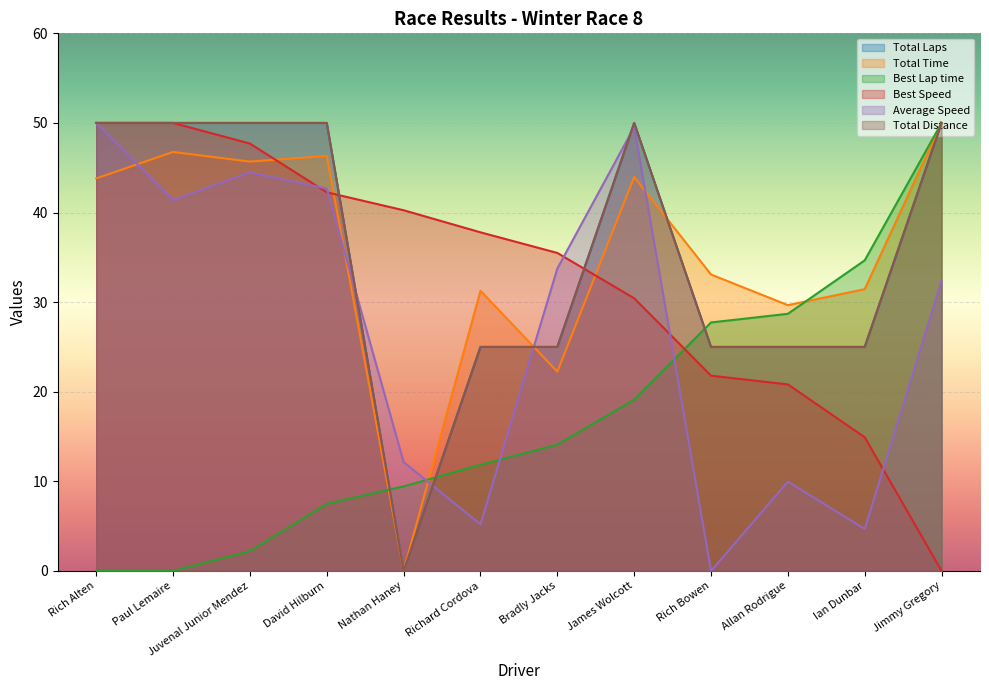

Which category has the highest value across all series?

Rich Alten